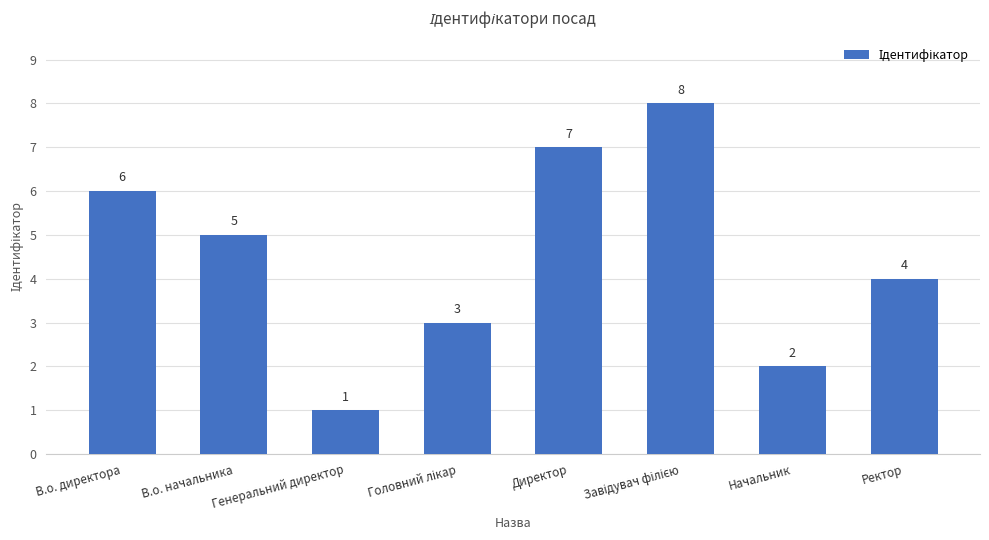

The value at Директор is 2. True or false?

False